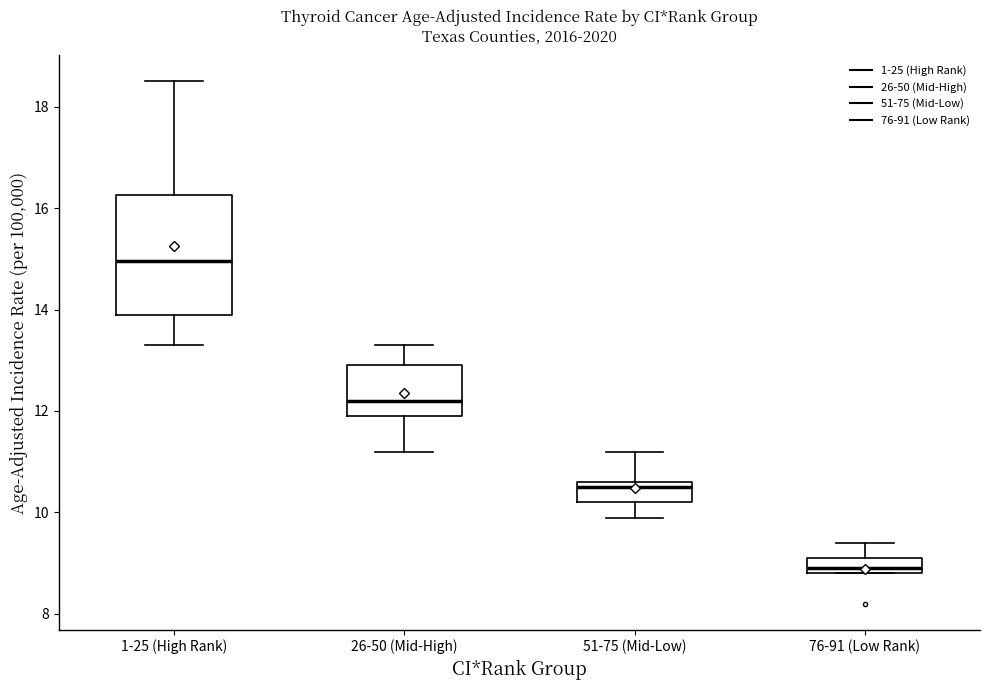

Which box's median line is the lowest?

76-91 (Low Rank)